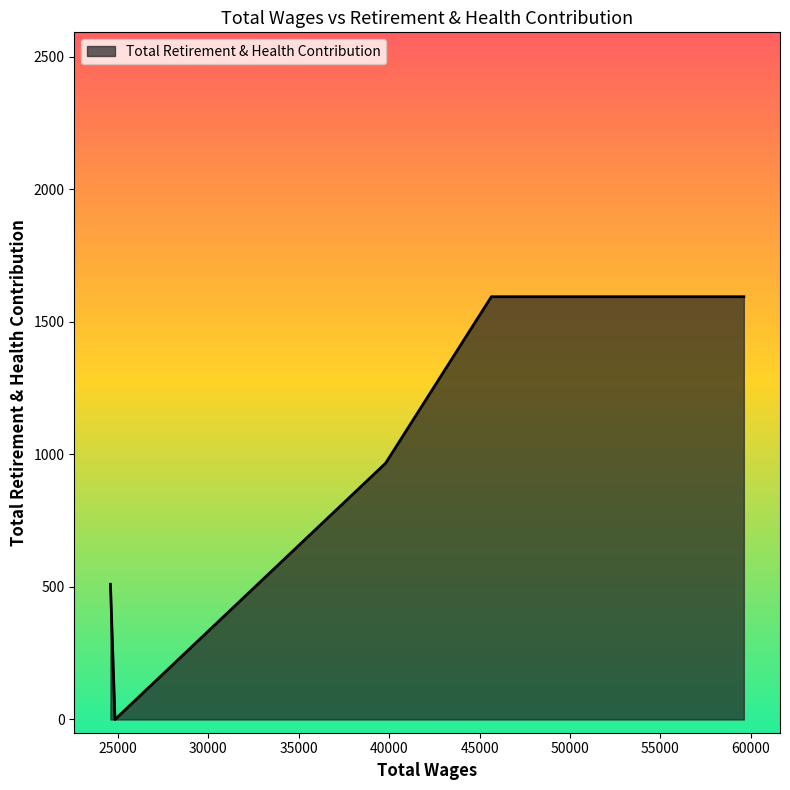

What is the average value?

933